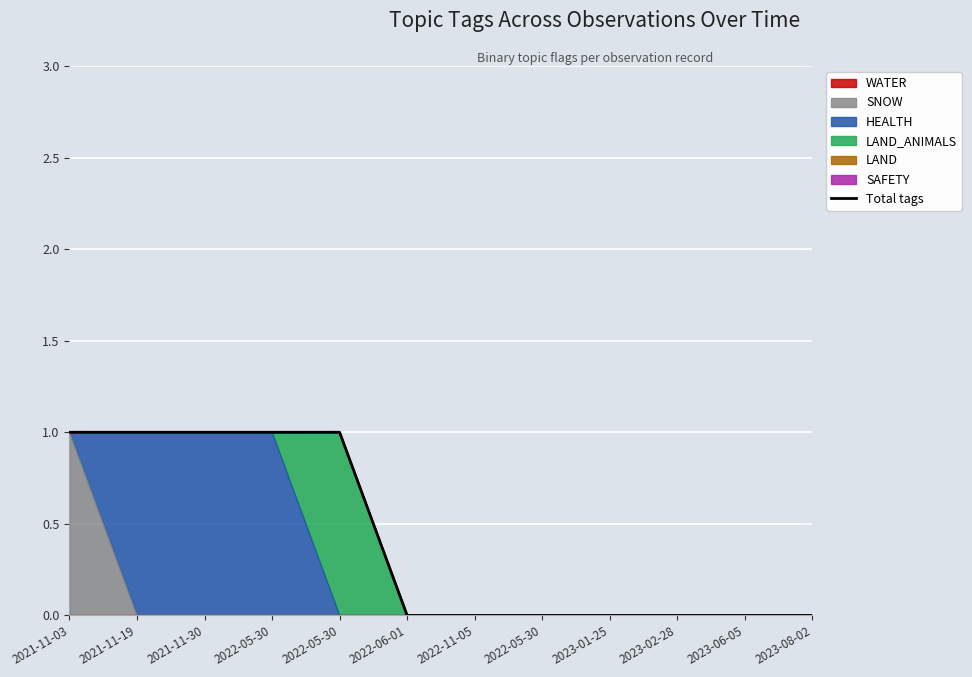

How many lines are shown in the chart?

1